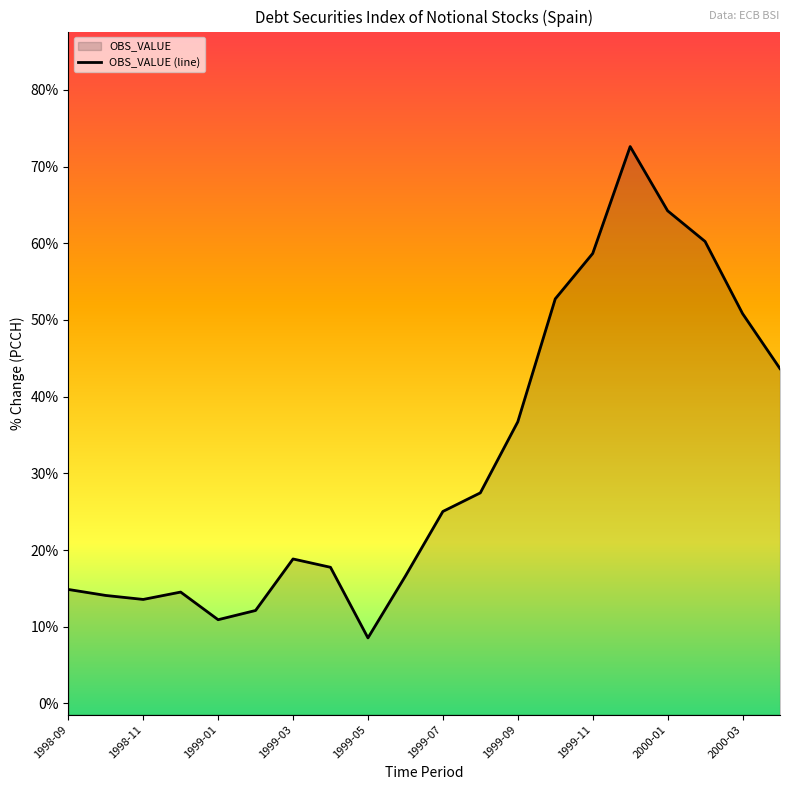

Reading left to right, list all the values displayed in this chart.

1998-09=14.9	1998-10=14.1	1998-11=13.6	1998-12=14.5	1999-01=10.9	1999-02=12.1	1999-03=18.8	1999-04=17.7	1999-05=8.5	1999-06=16.6	1999-07=25.0	1999-08=27.5	1999-09=36.7	1999-10=52.8	1999-11=58.7	1999-12=72.6	2000-01=64.2	2000-02=60.2	2000-03=50.8	2000-04=43.7